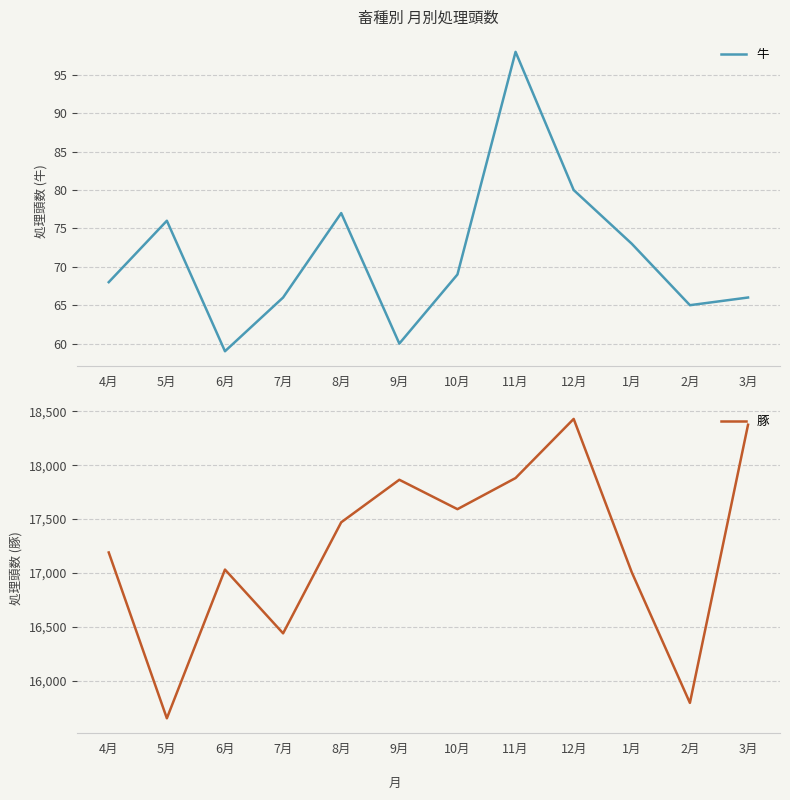

In 牛, how many points are lower than both neighbors (excluding endpoints)?

3